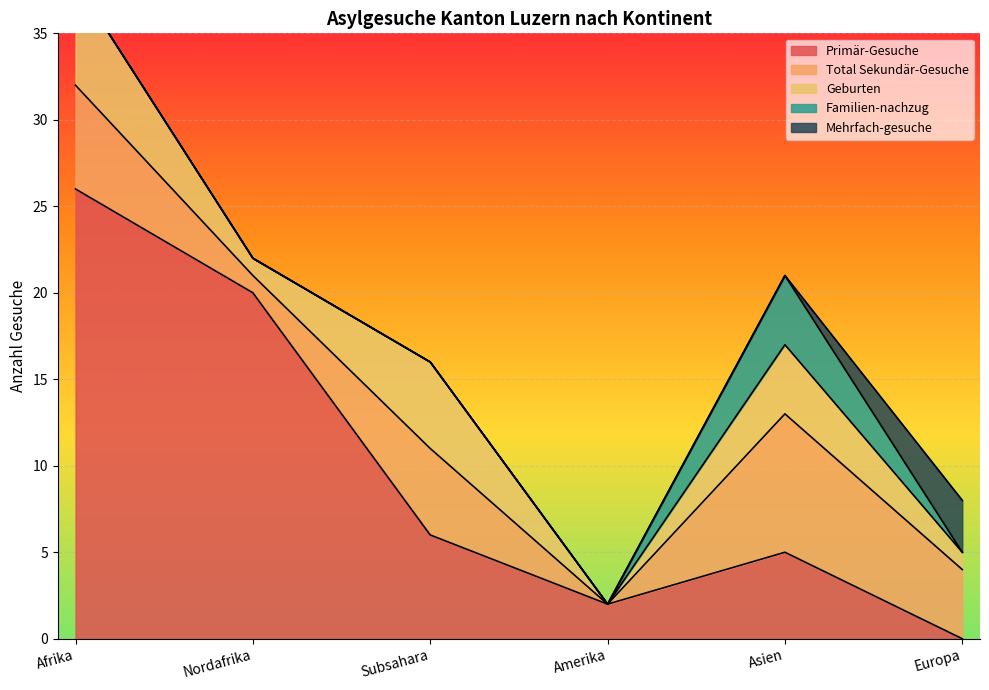

What is the label of the 6th point from the left?

Europa